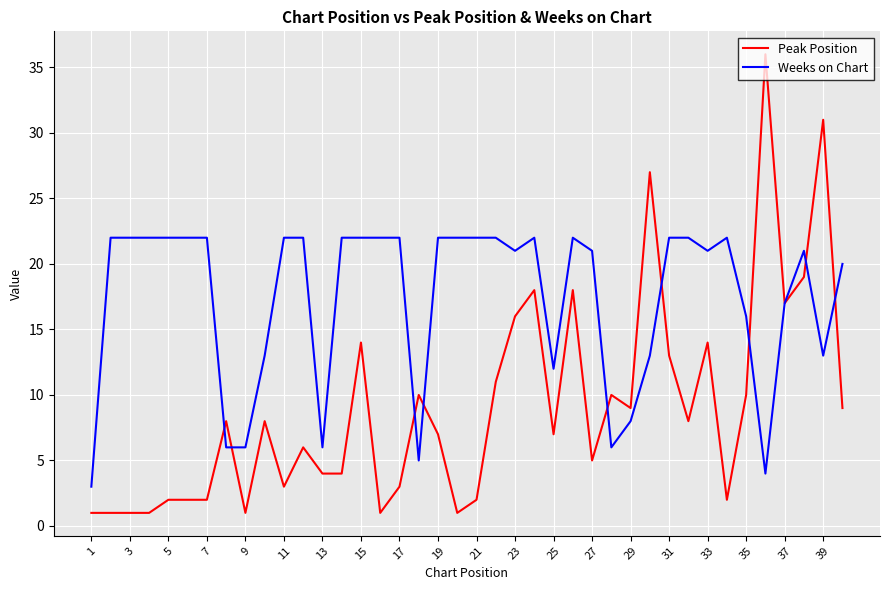

Which series has the widest spread of values?

Peak Position